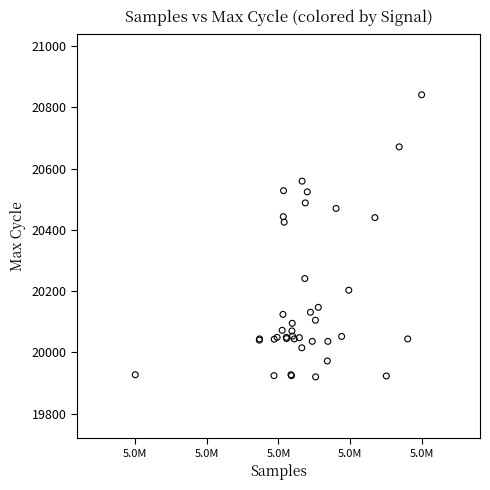

What Y value in the scatter plot is closest to 20380?

20425